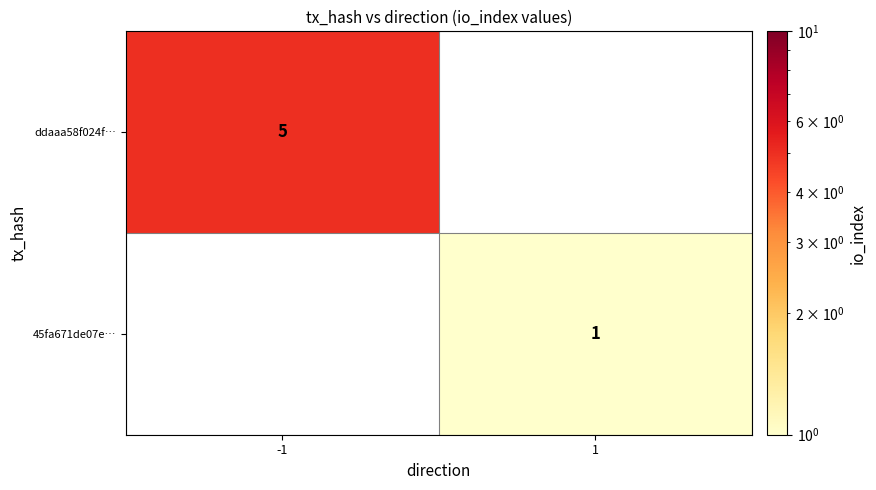

The 45fa671de07e… series shows 1 at 1. True or false?

True